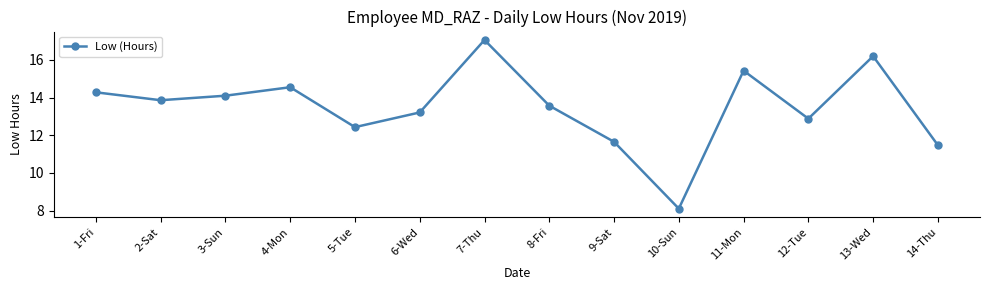

Which has a higher value, 7-Thu or 6-Wed?

7-Thu